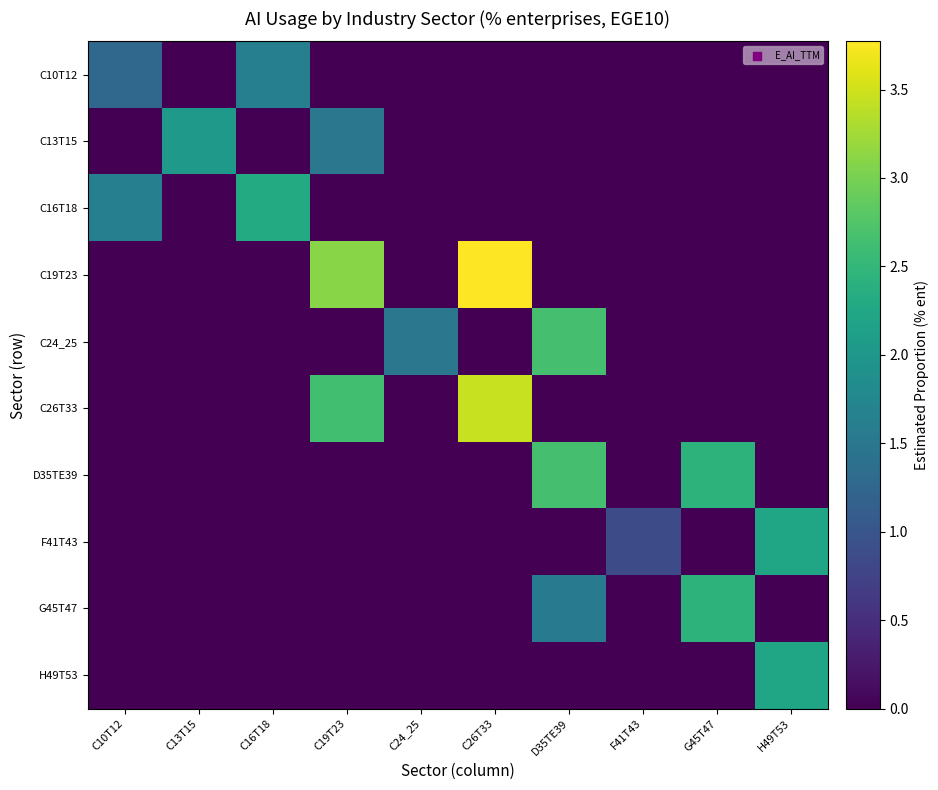

What is the spread (max minus min) of values at C26T33?

3.8